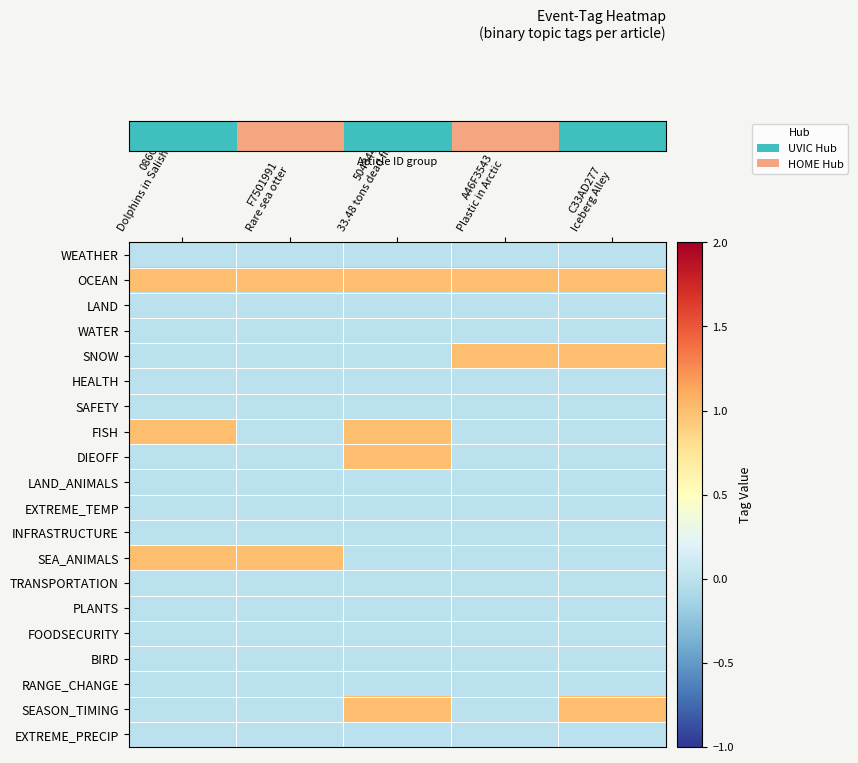

Between 086CE1F1
Dolphins in Salish Sea and F7501991
Rare sea otter, which is larger?

086CE1F1
Dolphins in Salish Sea